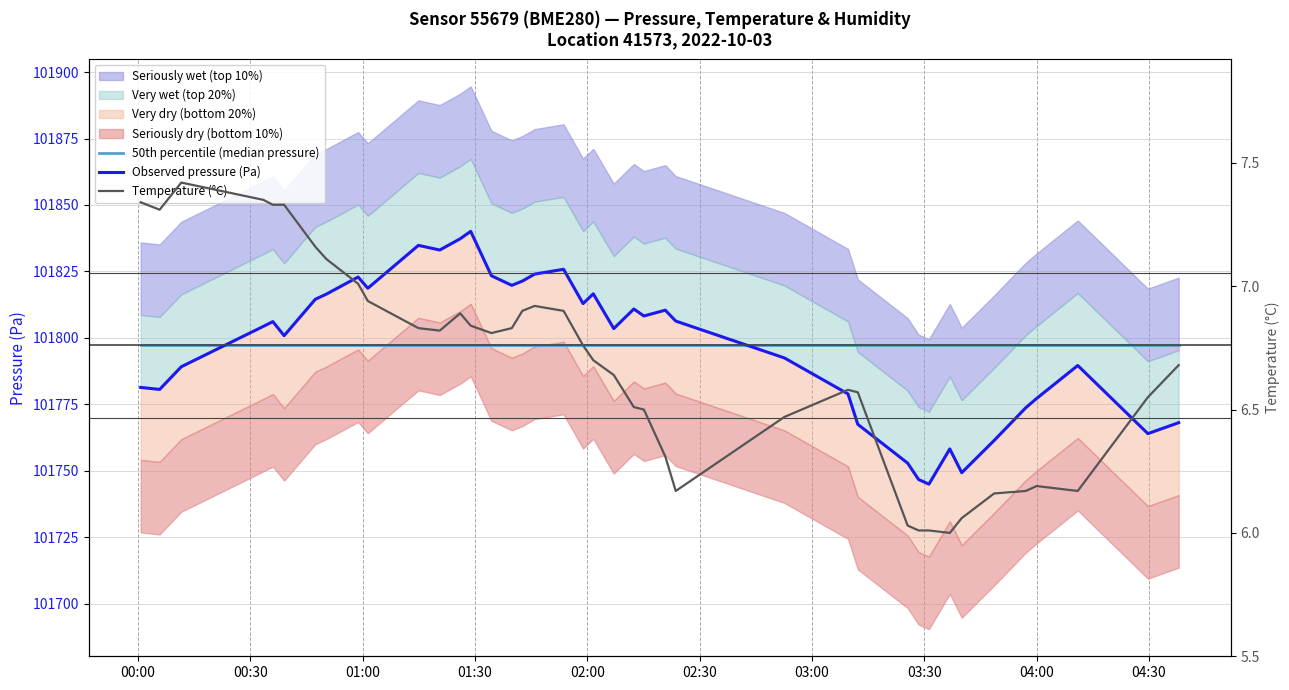

The value of 50th percentile (median pressure) at 04:30 is 28109.8. True or false?

False